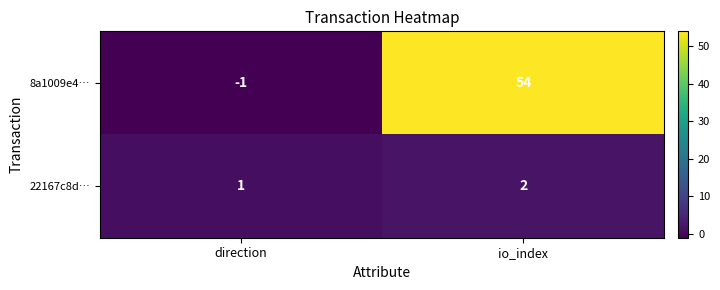

What is the difference between the 8a1009e4… values at io_index and direction?

55